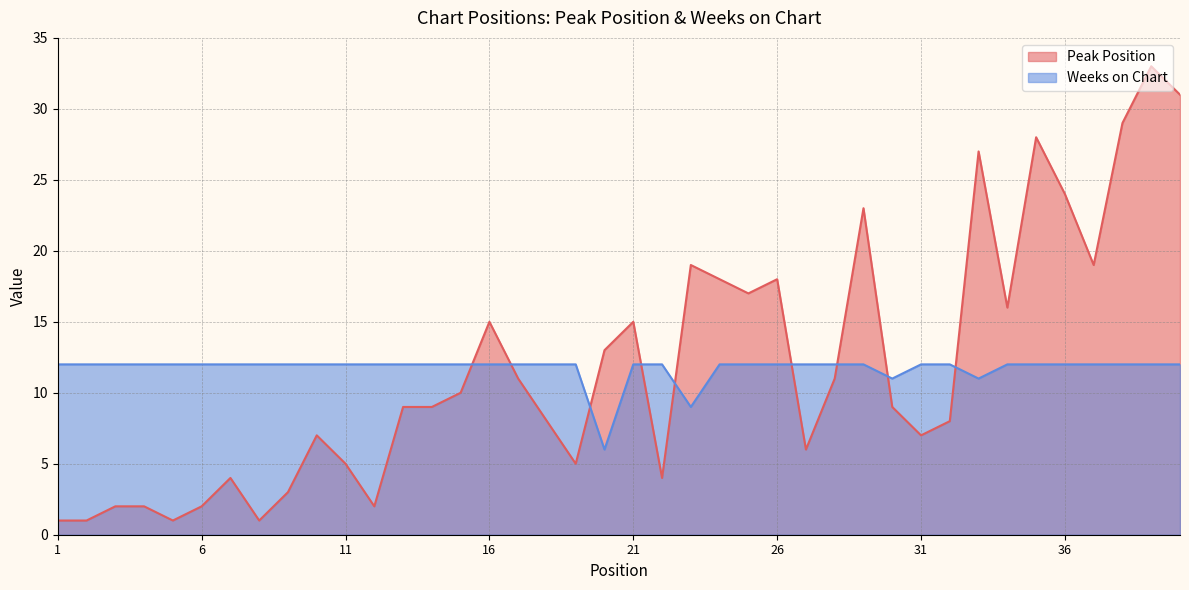

Rank the series by their average value, from highest to lowest.

Peak Position, Weeks on Chart